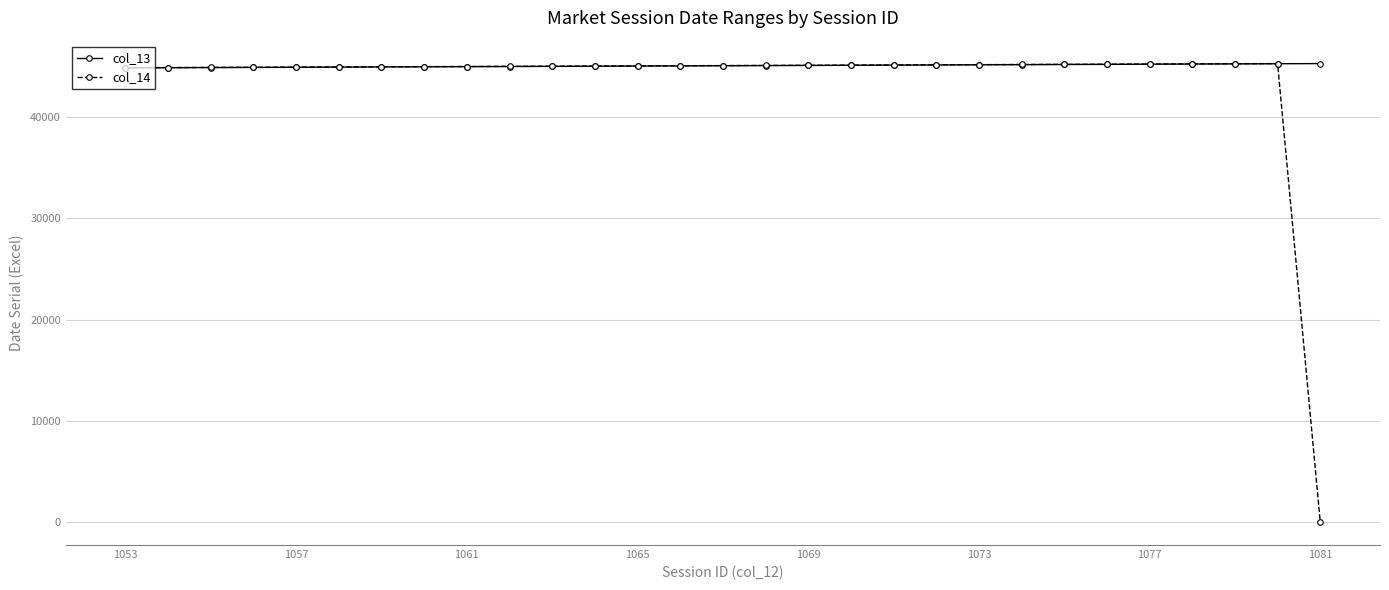

What is the average value of the col_13 series?

45071